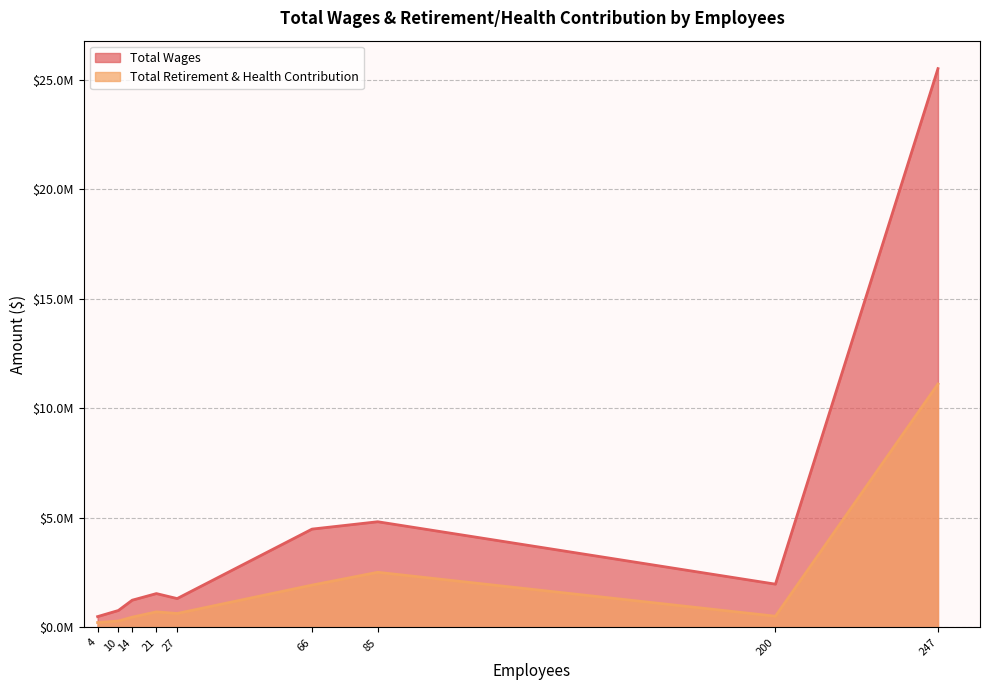

Rank the series at Community & Econ Development from lowest to highest value.

Total Retirement & Health Contribution, Total Wages